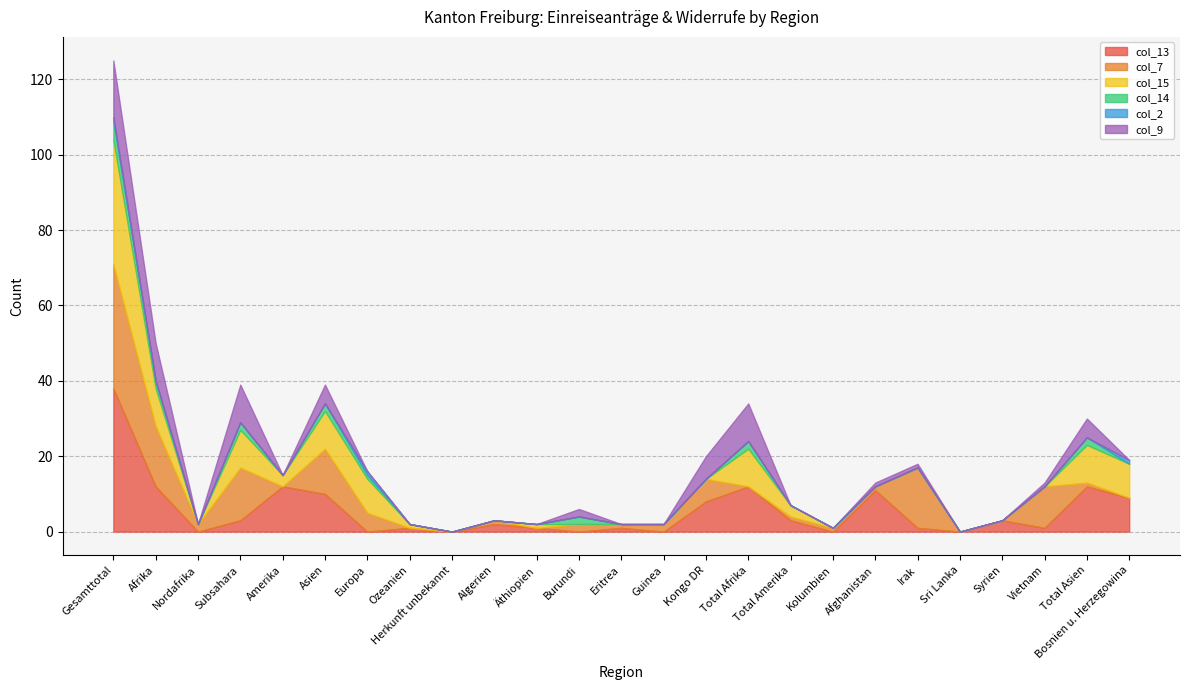

How many lines are shown in the chart?

6